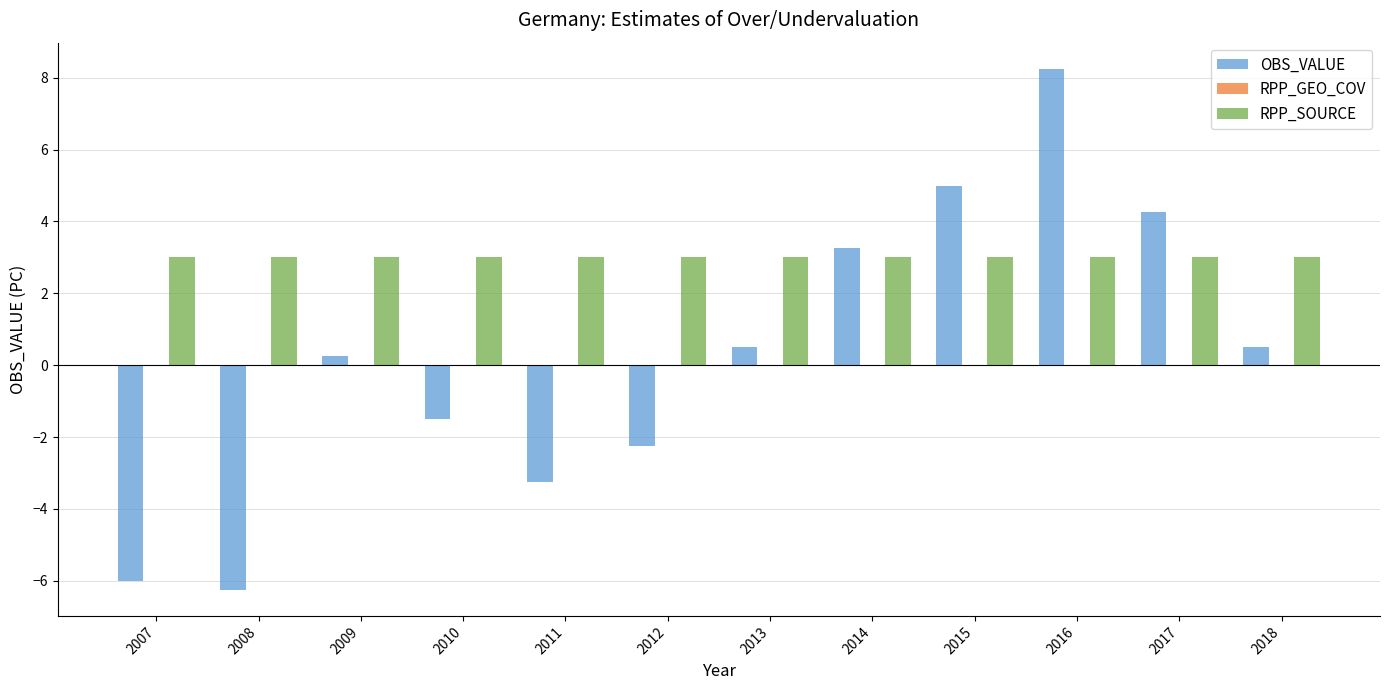

The value of OBS_VALUE at 2018 is 0.5. True or false?

True